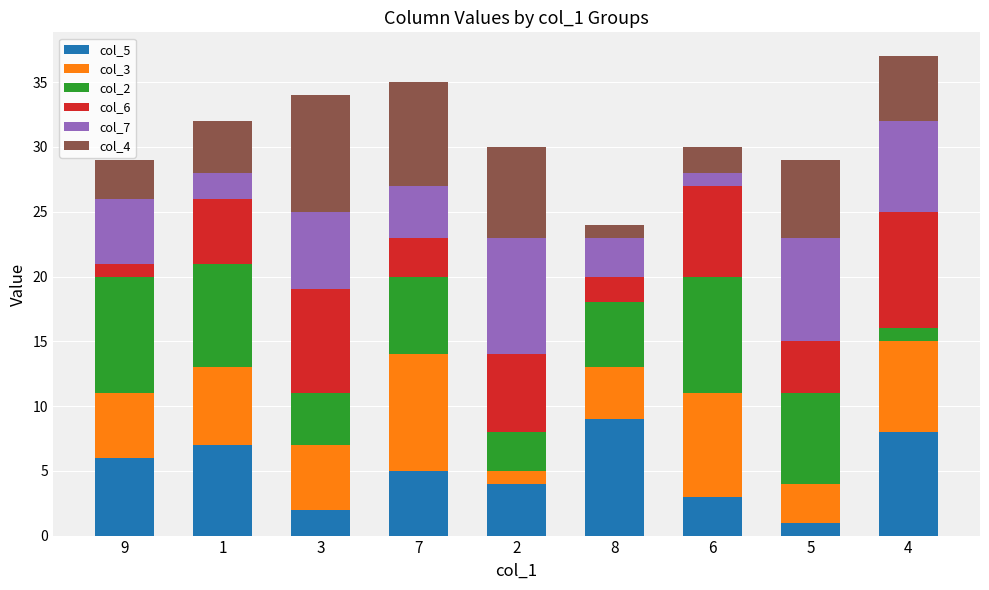

List the labels in order of col_5 value, smallest first.

5, 3, 6, 2, 7, 9, 1, 4, 8